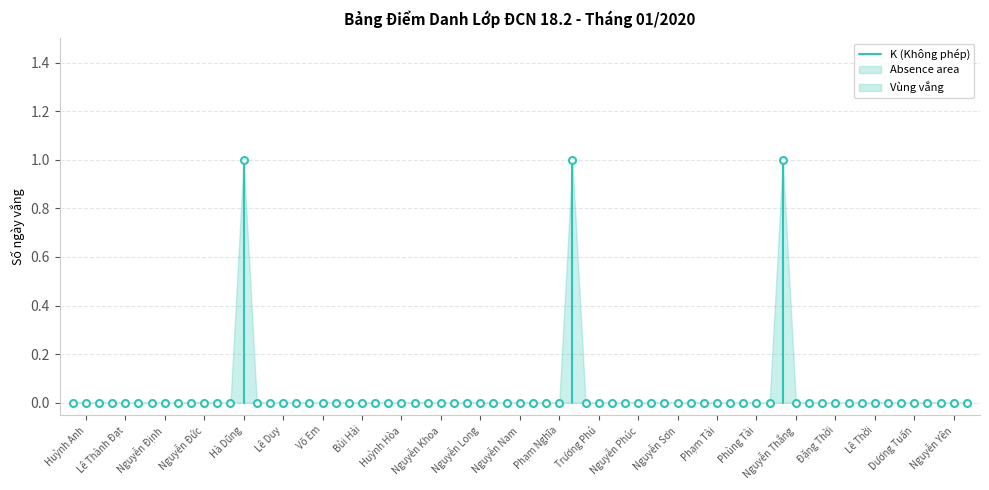

The P (Có phép) series shows 0 at Nguyễn Phúc. True or false?

False